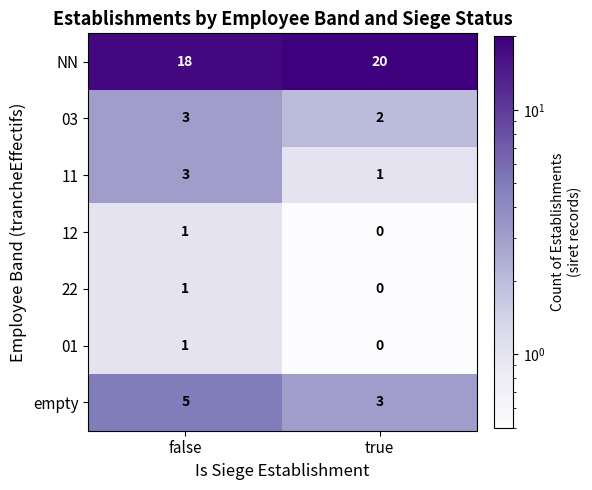

The empty series shows 4 at true. True or false?

False